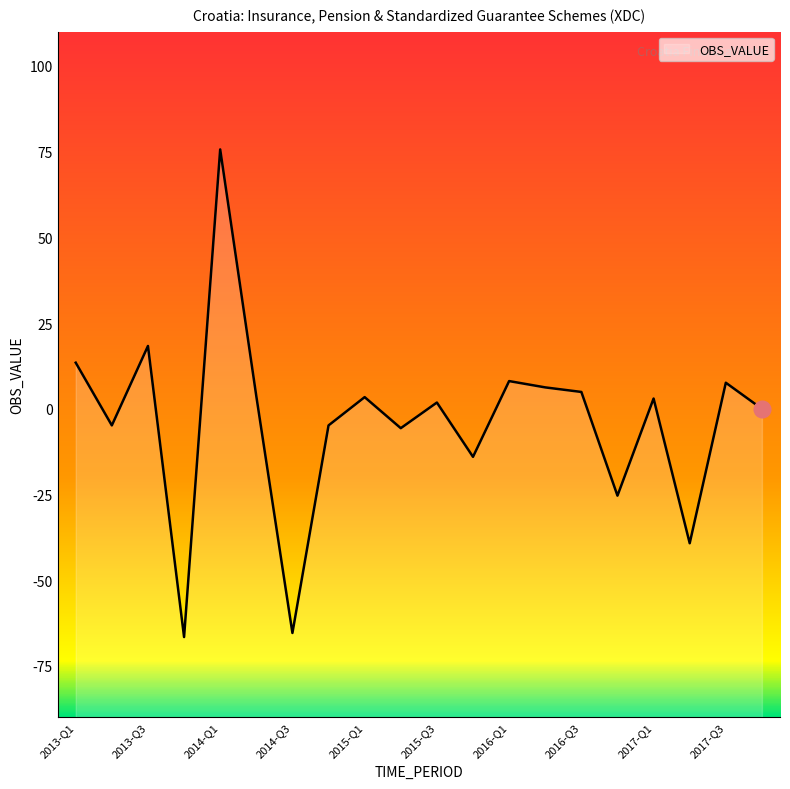

Which category has the highest value across all series?

2014-Q1